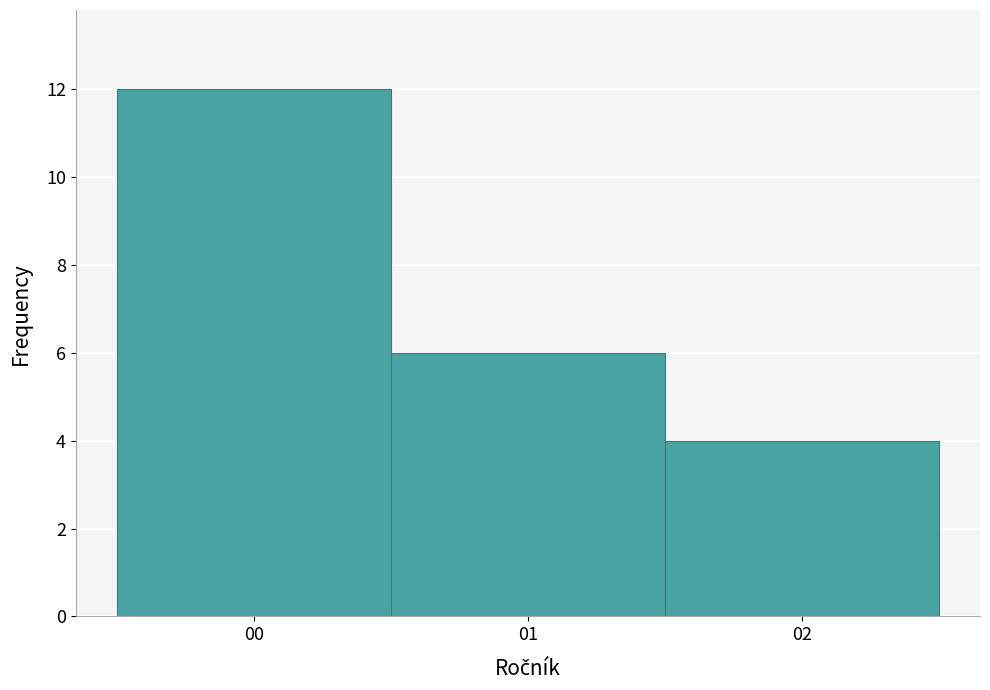

Which range on the x-axis has the tallest bar?

-0.5 to 0.5